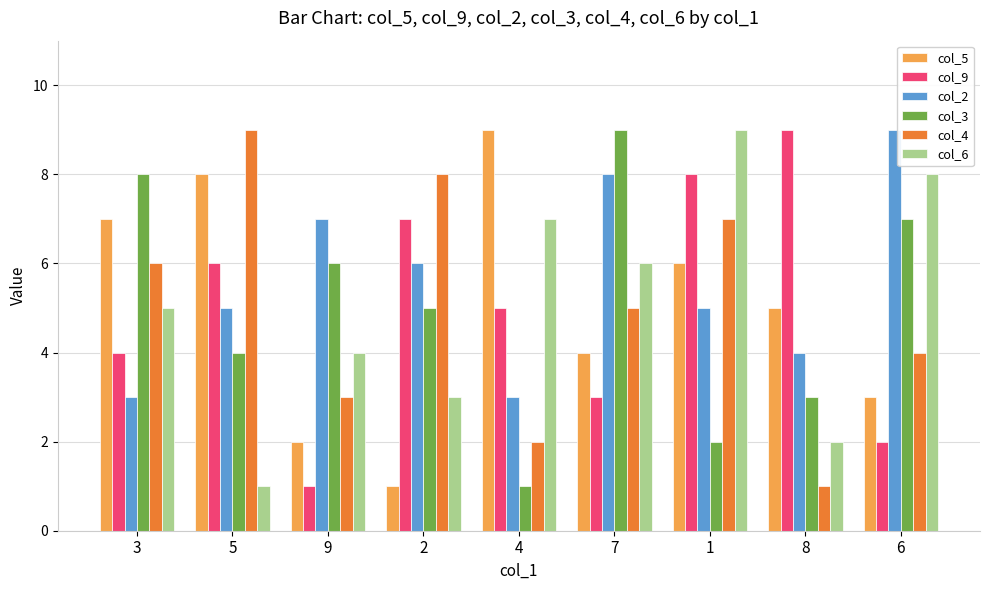

What are all the series names shown in the legend?

col_5, col_9, col_2, col_3, col_4, col_6